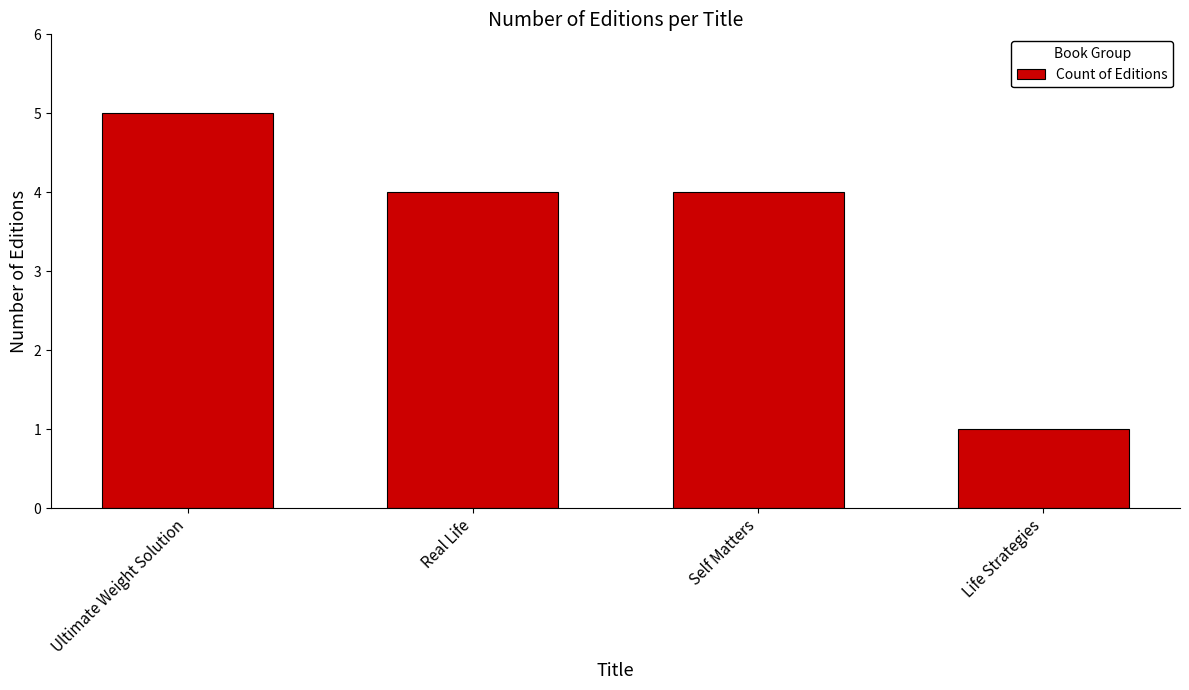

Are the bars horizontal?

No